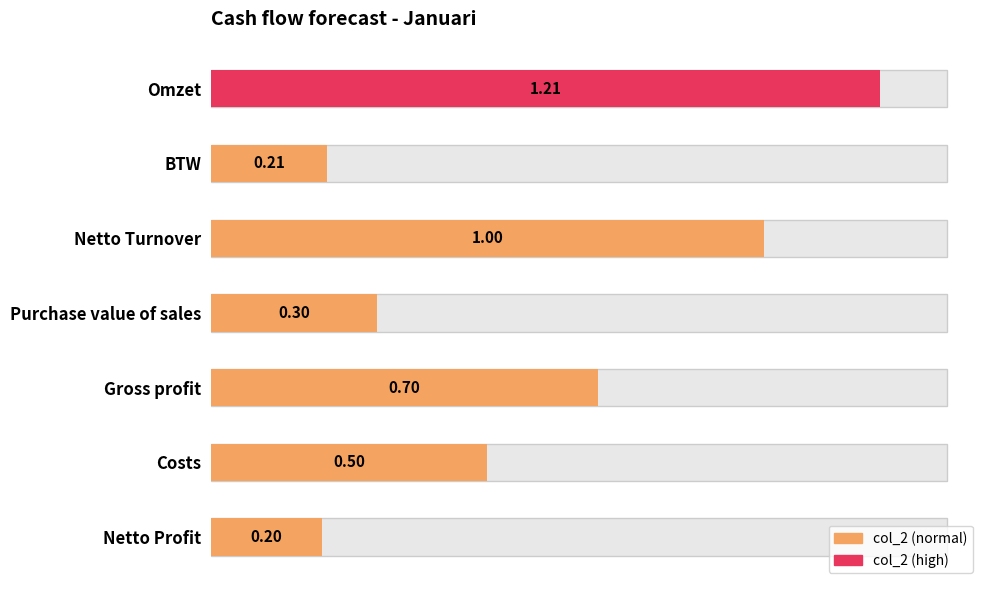

What is the sum of all values?

4.1